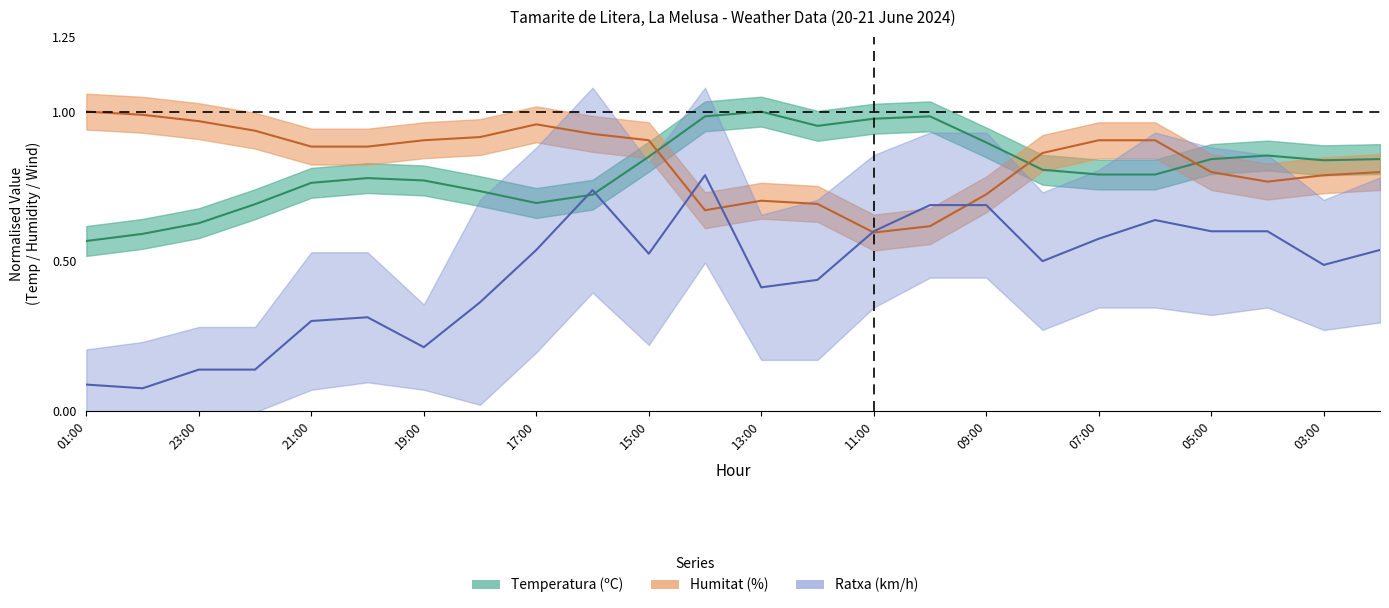

True or false: Humitat (%) has a value of 0.9 at 21:00.

True